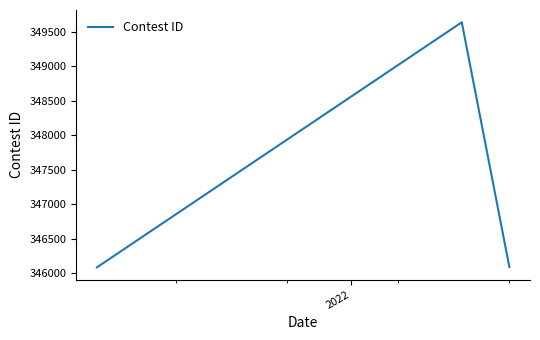

What is the difference between the maximum and minimum values?

3554